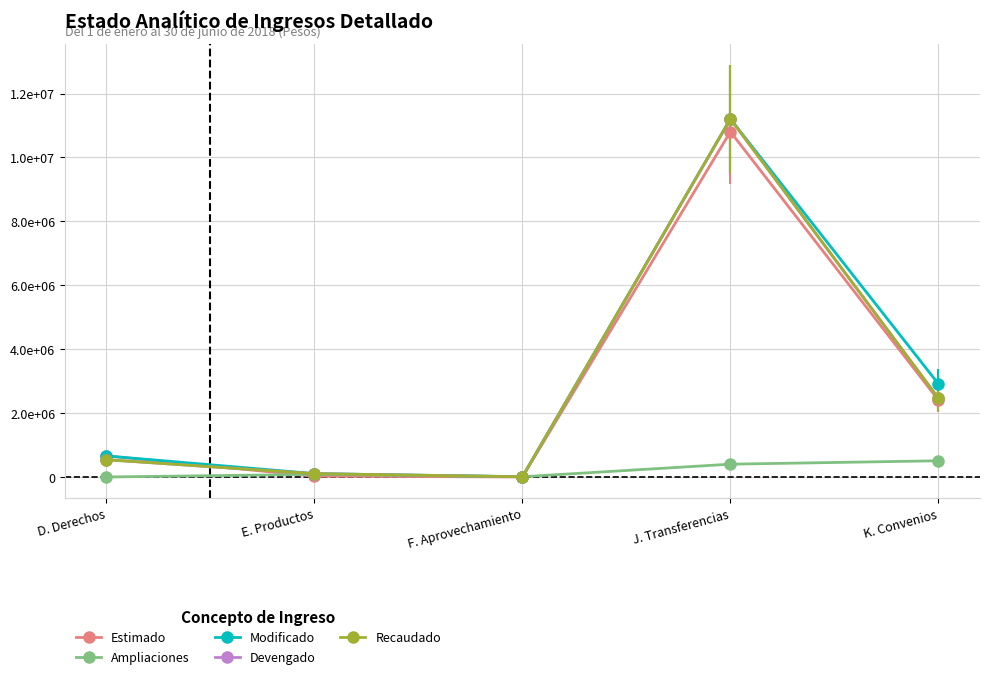

Which category has the highest value across all series?

J. Transferencias